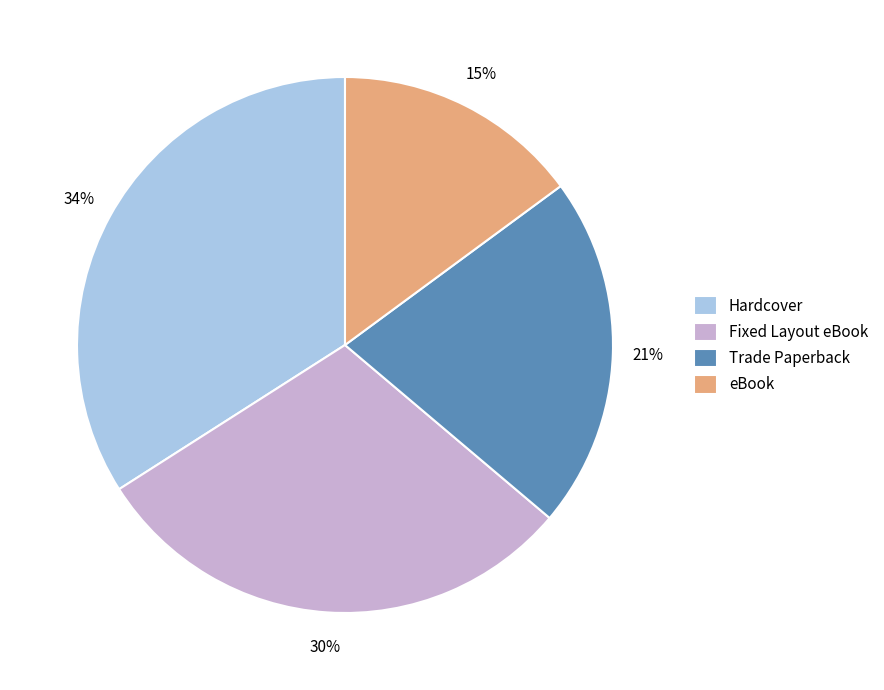

Do Hardcover and Trade Paperback together represent more than half of the pie?

Yes